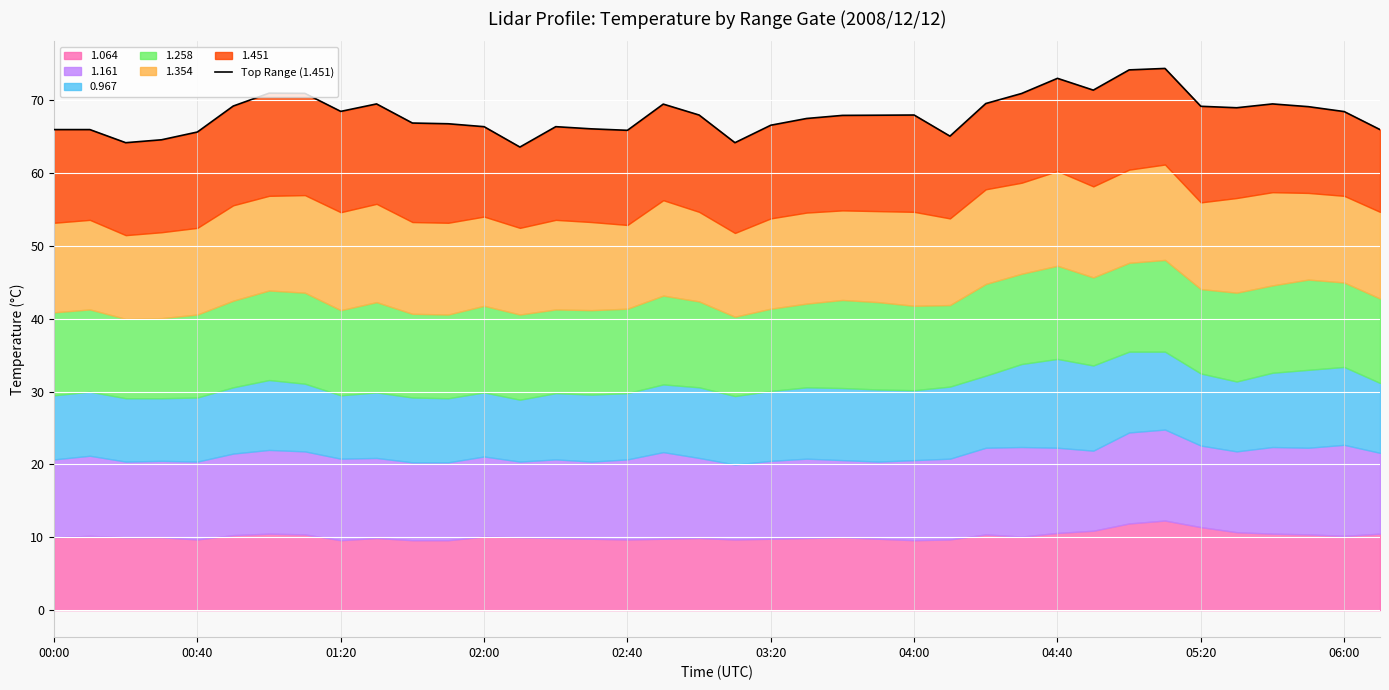

At which label is the value closest to 69?

33